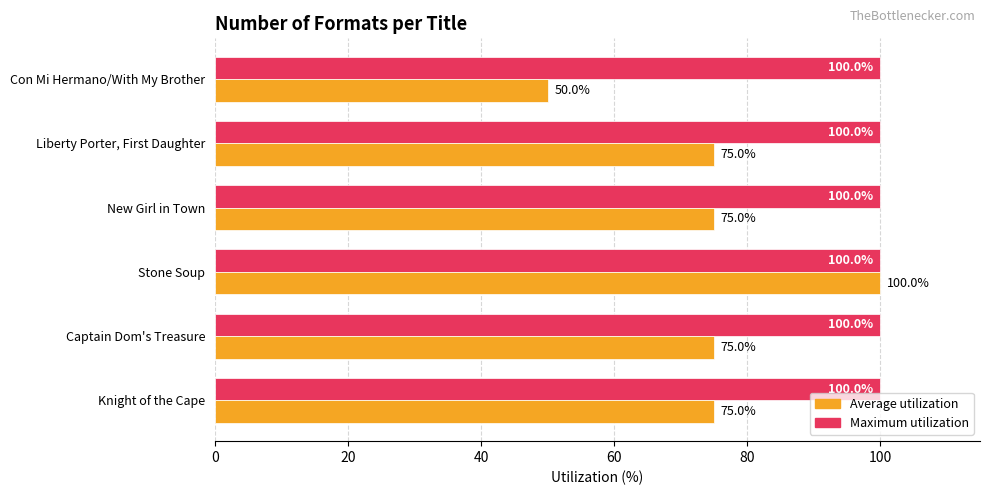

The Maximum utilization series shows 149 at Stone Soup. True or false?

False